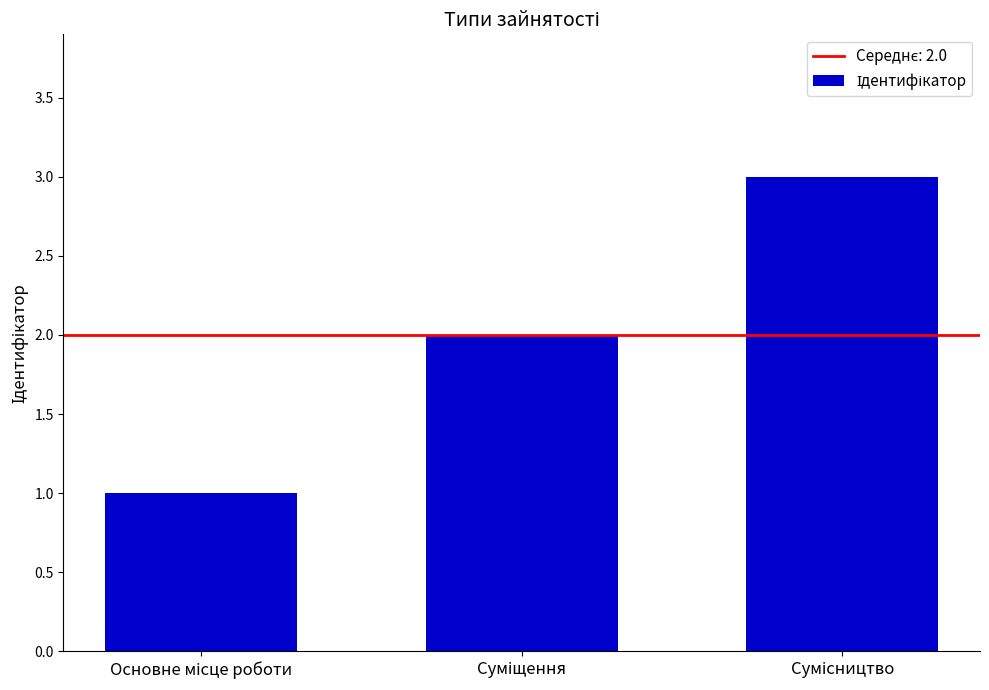

What is the maximum value shown in the chart?

3